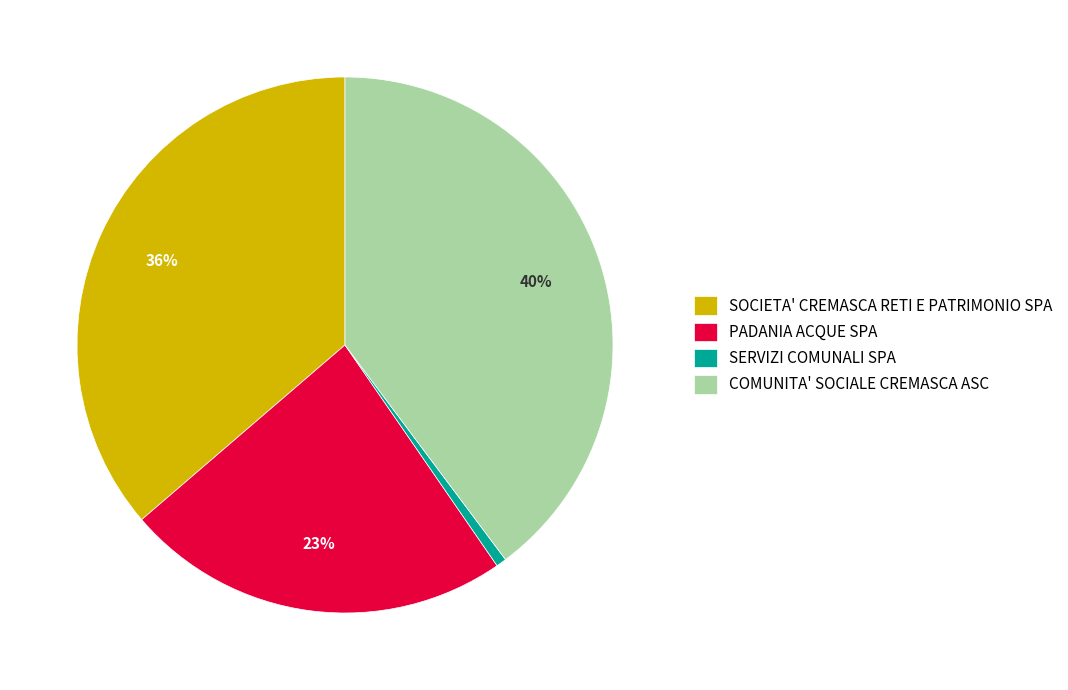

Is there a majority slice in this chart?

No